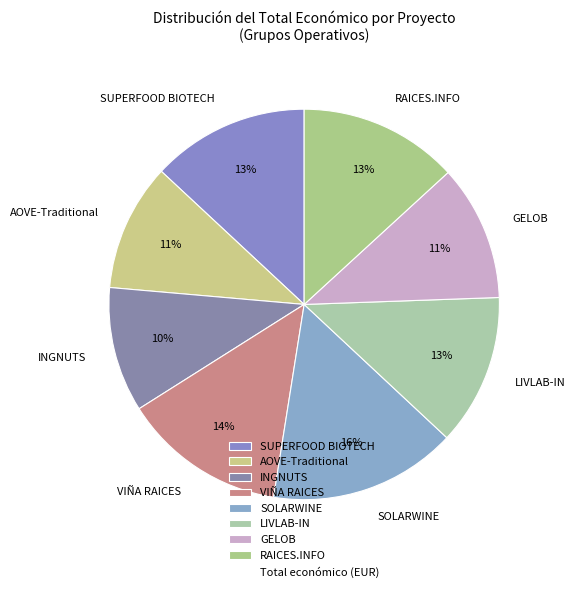

Do LIVLAB-IN and SOLARWINE together represent more than half of the pie?

No